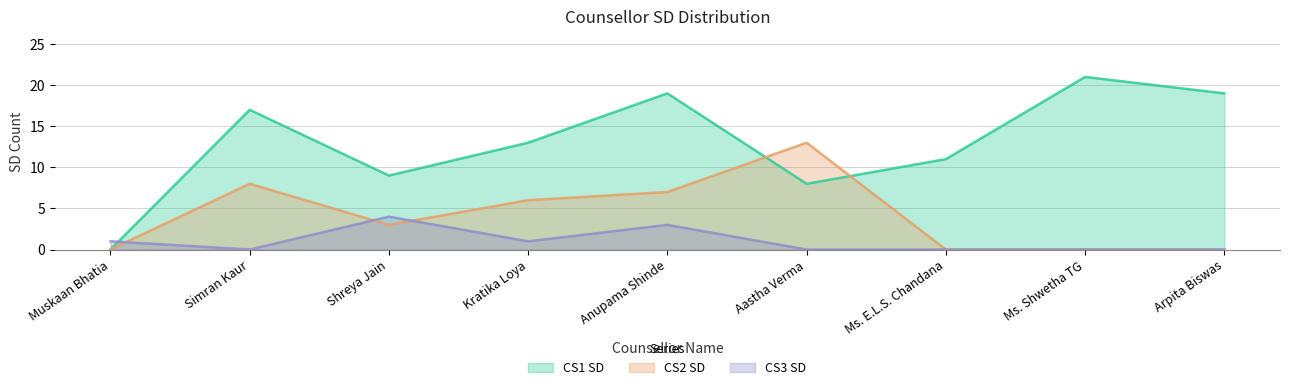

What is the difference between the CS1 SD values at Kratika Loya and Arpita Biswas?

6